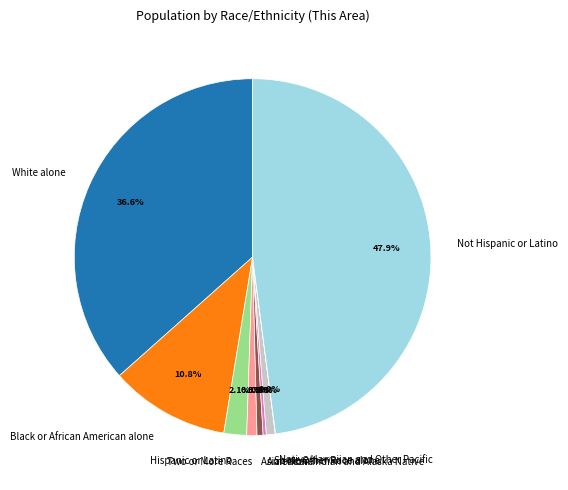

To the nearest percent, what is the combined percentage of Some Other Race alone and Asian alone?

1%